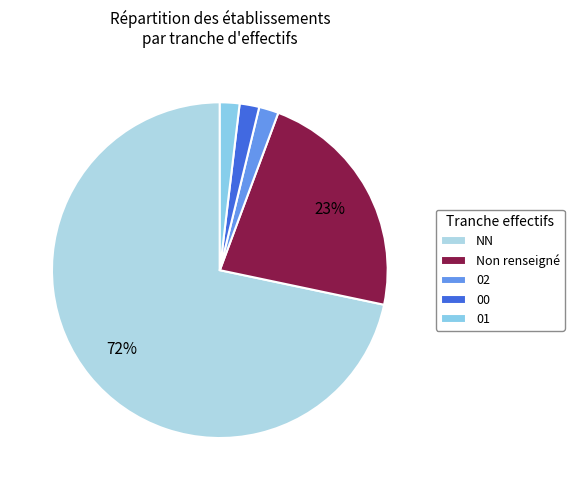

What is the largest slice in the pie chart?

NN